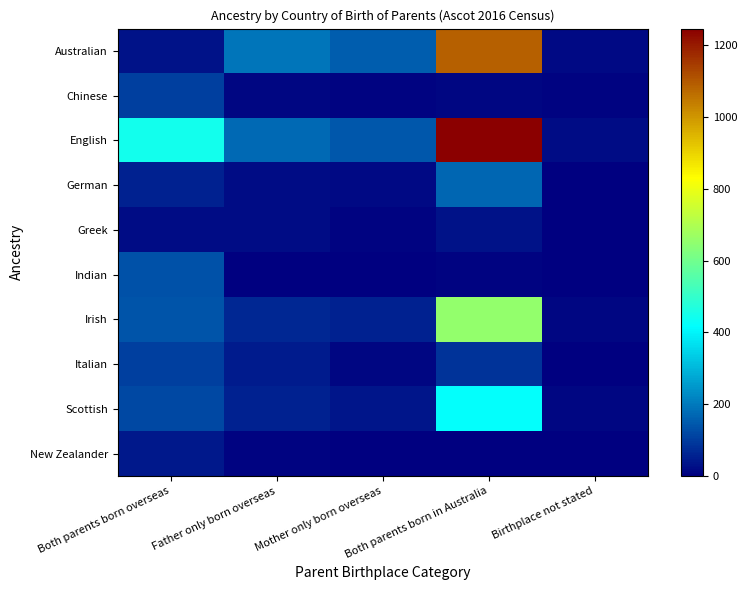

What is the difference between the highest and lowest values at Birthplace not stated?

20